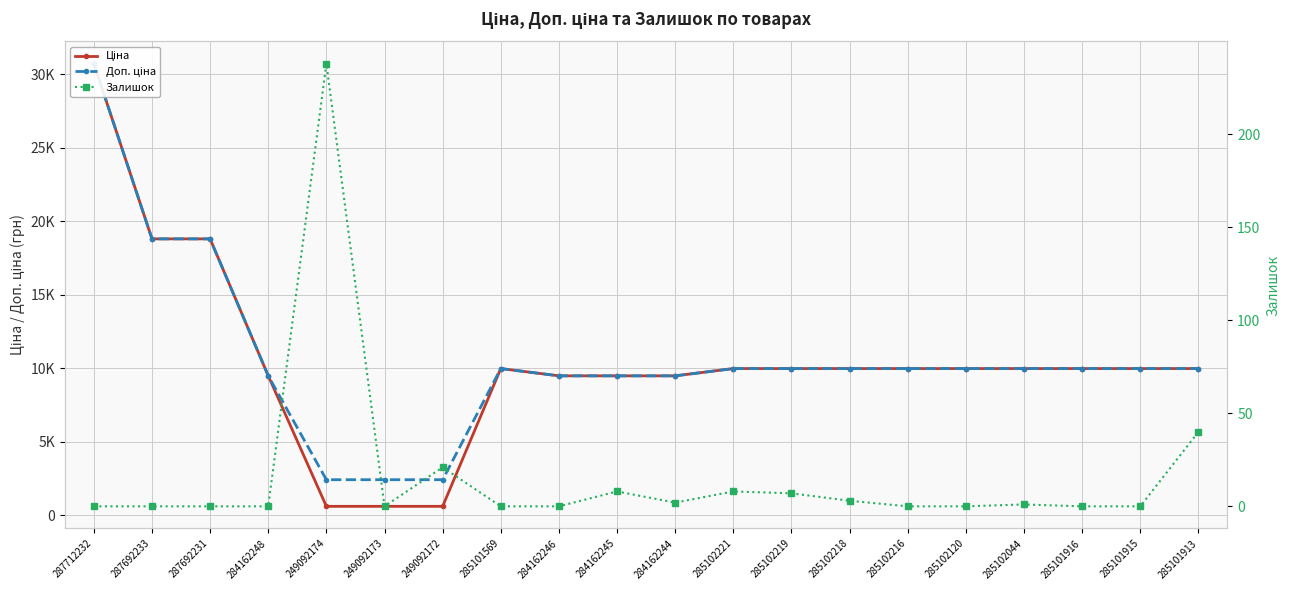

What is the approximate value of Ціна at 285101913?

9975.0